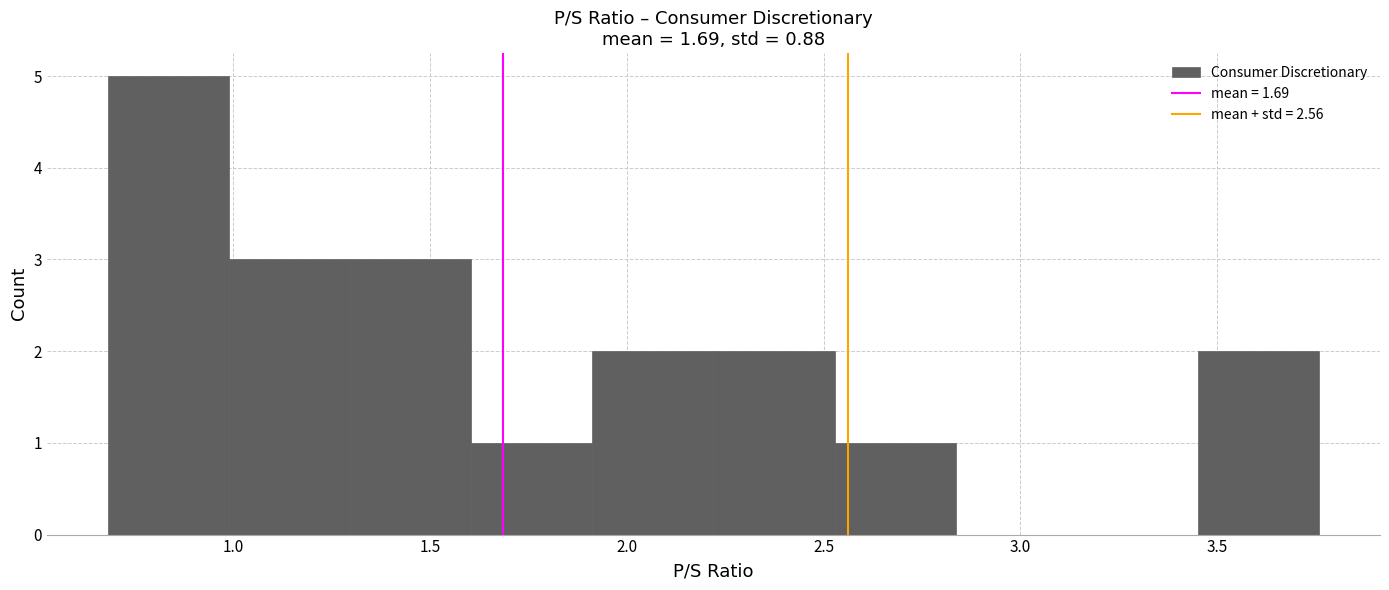

Reading left to right, transcribe this chart: for each bar, give the range it covers on the x-axis and its height. Neither the bar edges nor the heights are printed on the chart, so give them approximately, as read against the axes.

0.70 to 1.00: 5
1.00 to 1.30: 3
1.30 to 1.60: 3
1.60 to 1.90: 1
1.90 to 2.20: 2
2.20 to 2.55: 2
2.55 to 2.85: 1
2.85 to 3.15: 0
3.15 to 3.45: 0
3.45 to 3.75: 2